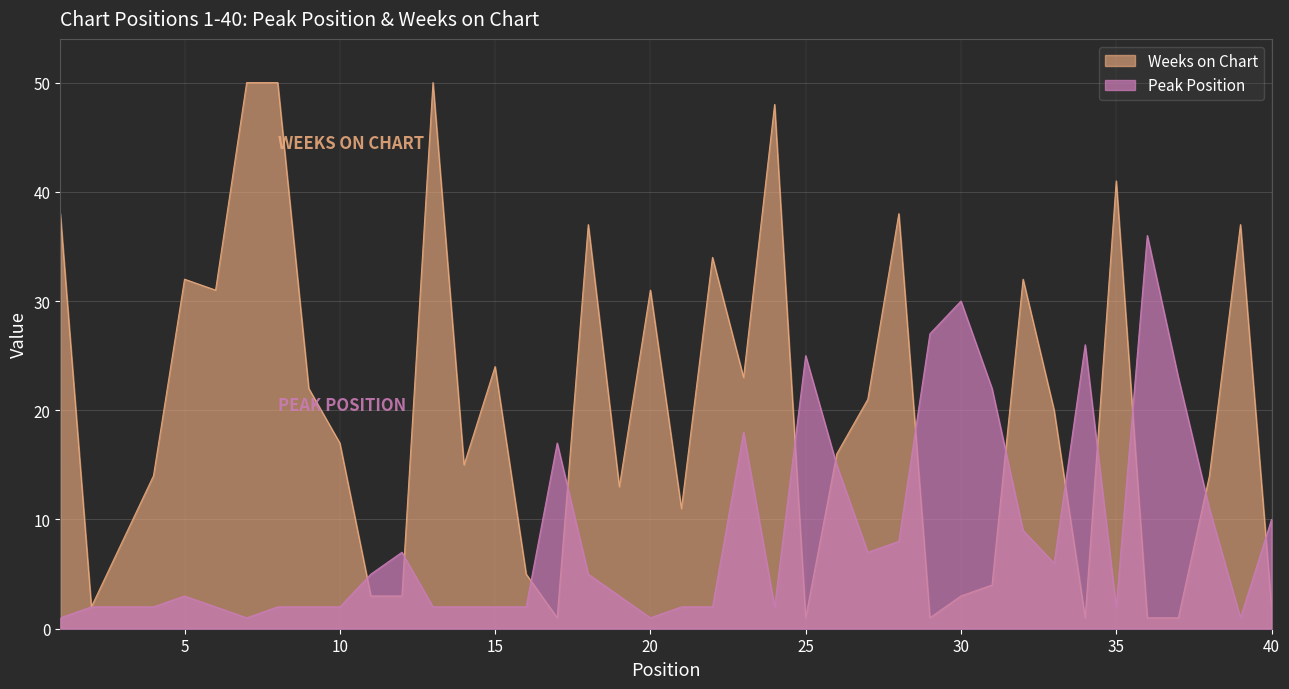

How many data points in Weeks on Chart are less than 17?

20